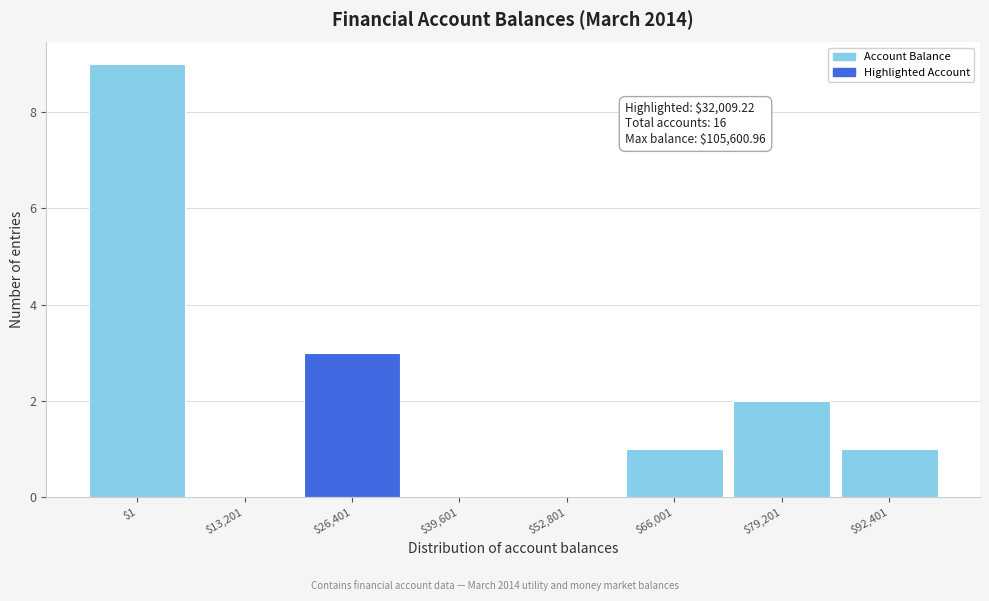

At which label is the value closest to 4?

$26,401